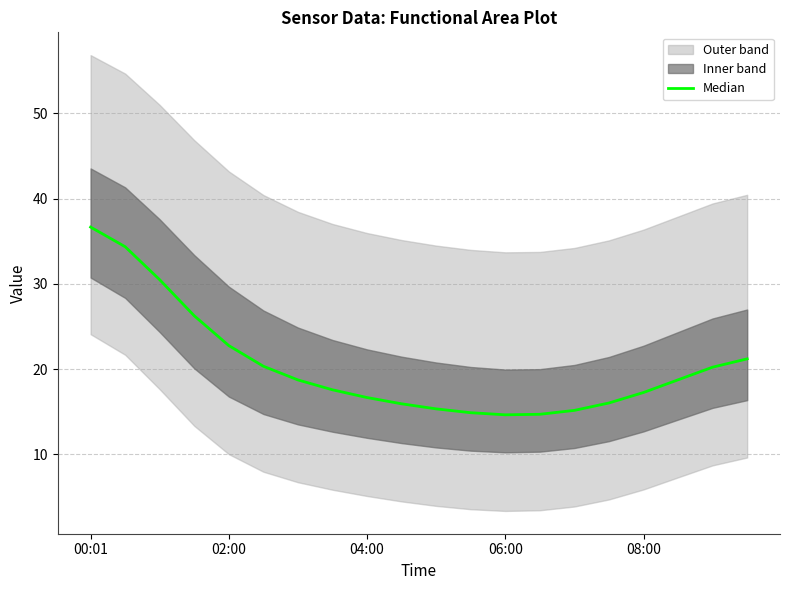

What is the change in value from 11 to 15?

+1.1